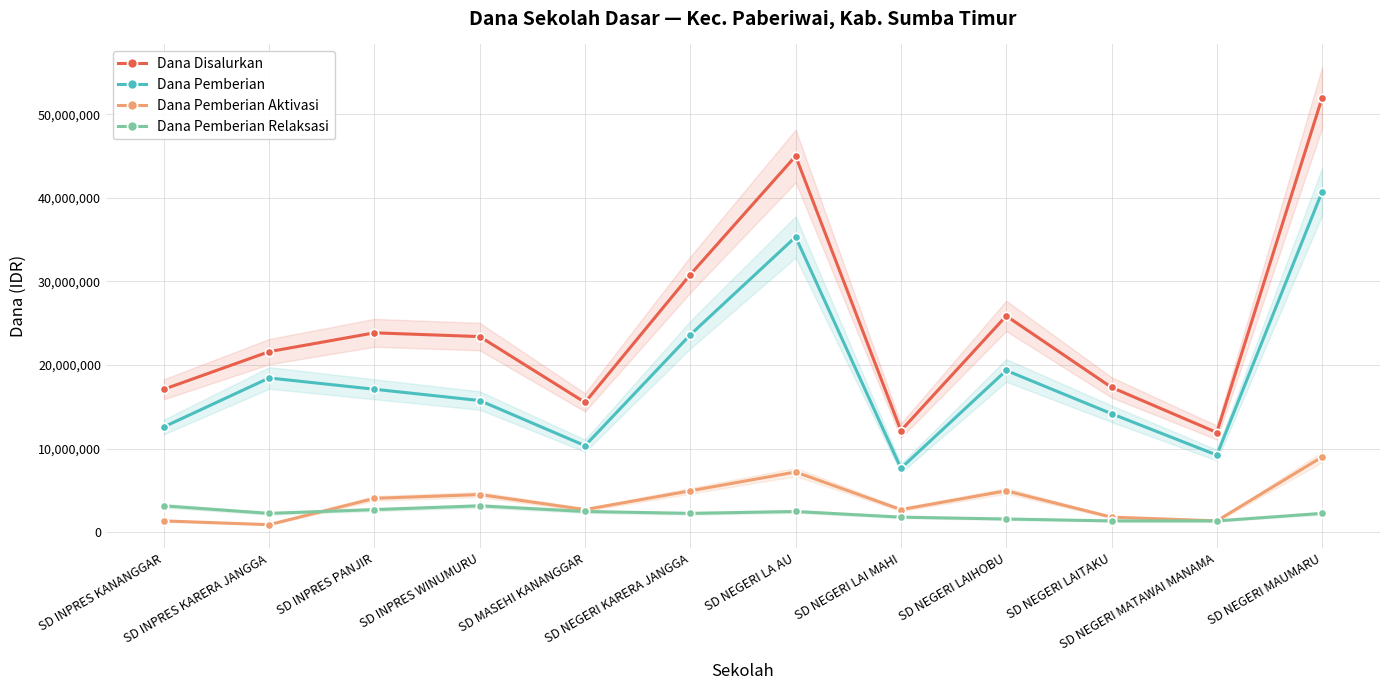

What is the total value across all series at SD NEGERI LA AU?

90000000